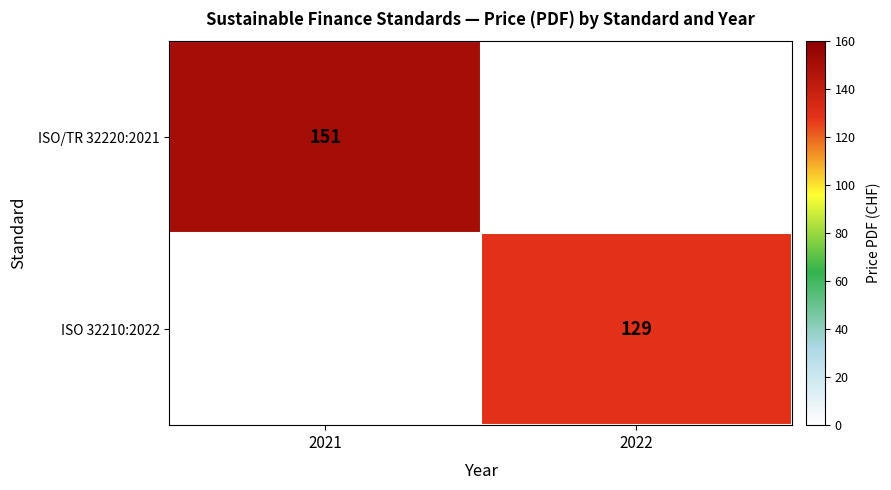

Count the number of data series in this chart.

2